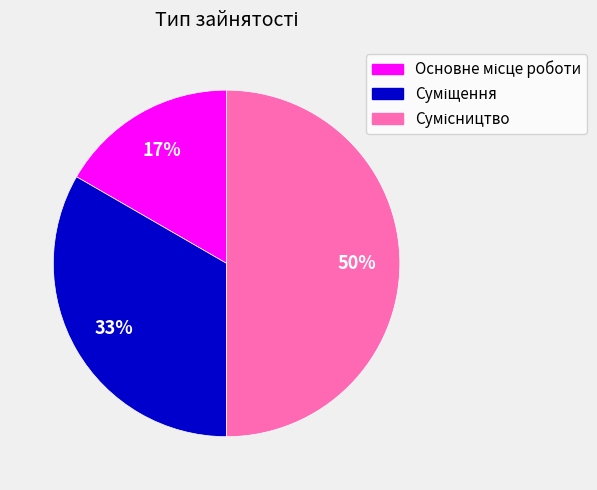

To the nearest percent, what is the difference between the largest and smallest slice percentages?

33%